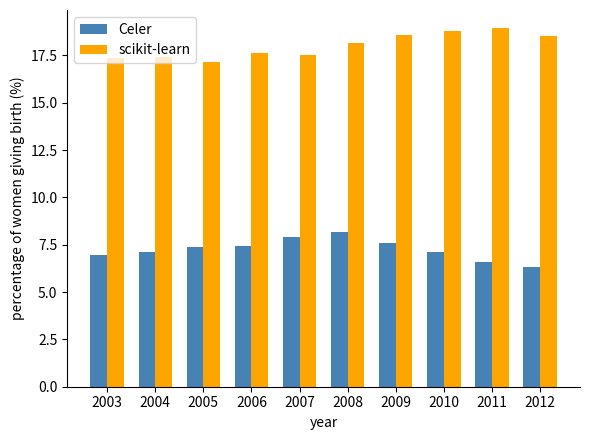

What is the sum of the scikit-learn values at 2009 and 2007?

36.1